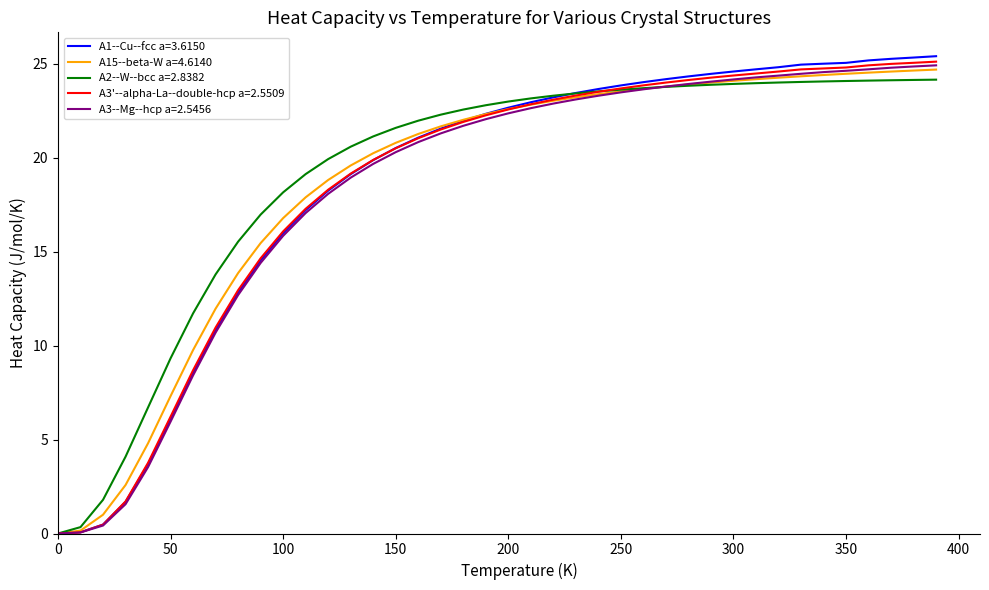

What is the maximum value for A3--Mg--hcp a=2.5456?

24.9